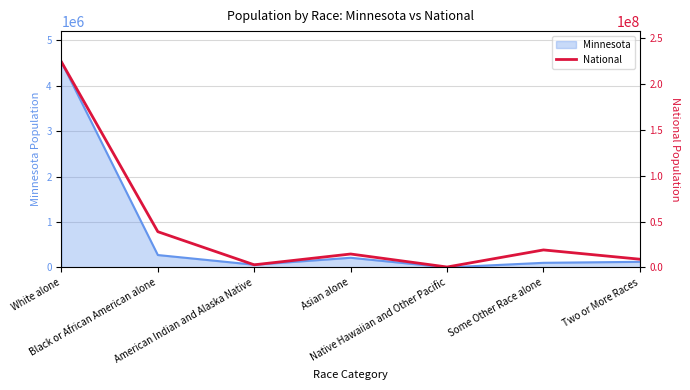

How many points are lower than both their immediate neighbors (excluding endpoints)?

2